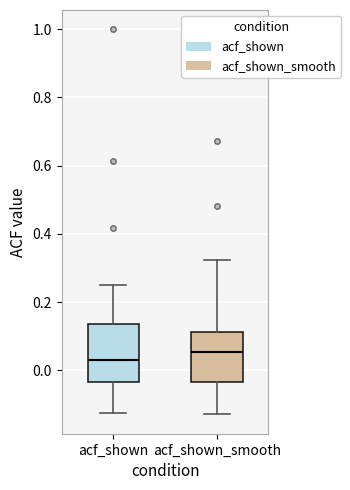

Reading left to right, transcribe this box plot: for each box, give where its median line is, the range the box spans, and where its two whiskers end, as read against the y-axis. The values are not printed on the chart, so give them approximately, as read against the axis.

acf_shown: median 0.04, box -0.04 to 0.14, whiskers -0.12 to 0.26
acf_shown_smooth: median 0.06, box -0.04 to 0.12, whiskers -0.12 to 0.32